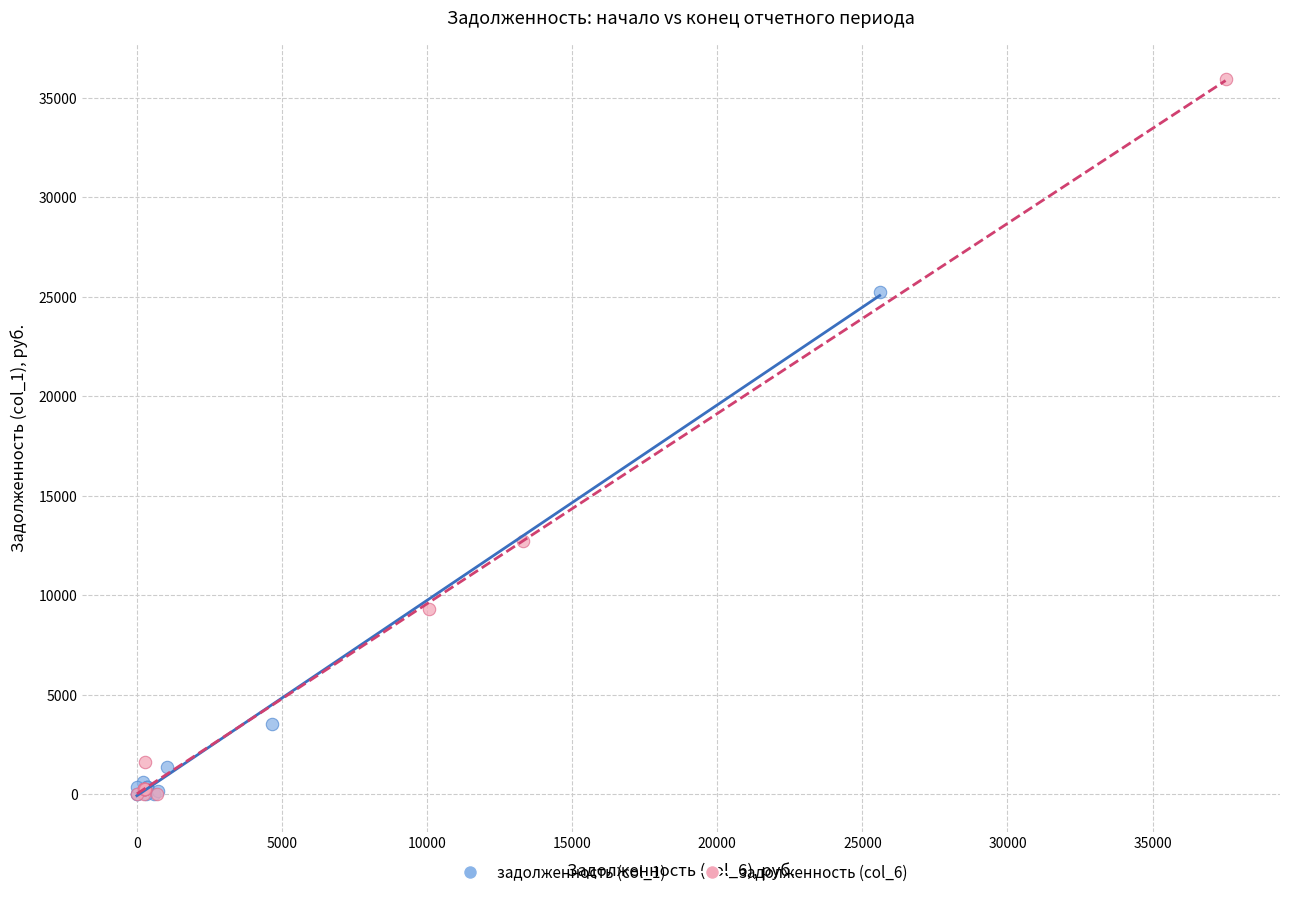

Which series has the widest spread of Y values?

задолженность (col_6)